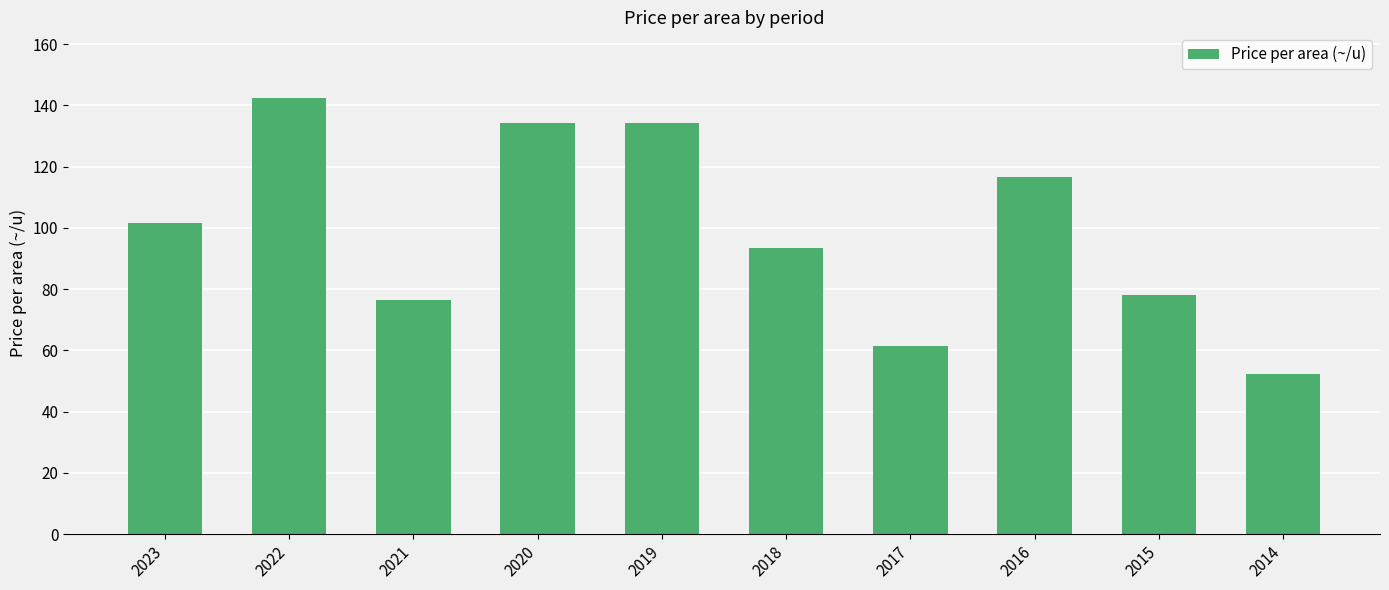

What is the approximate value at 2023?

101.5